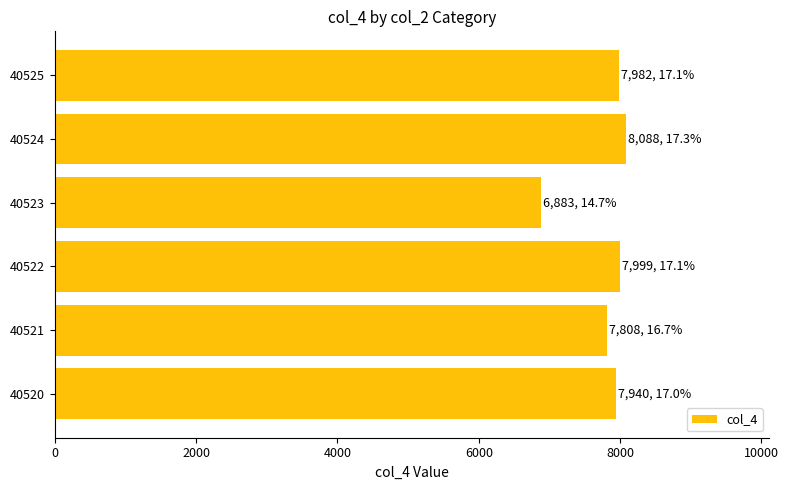

What is the change in value from 40521 to 40524?

+280